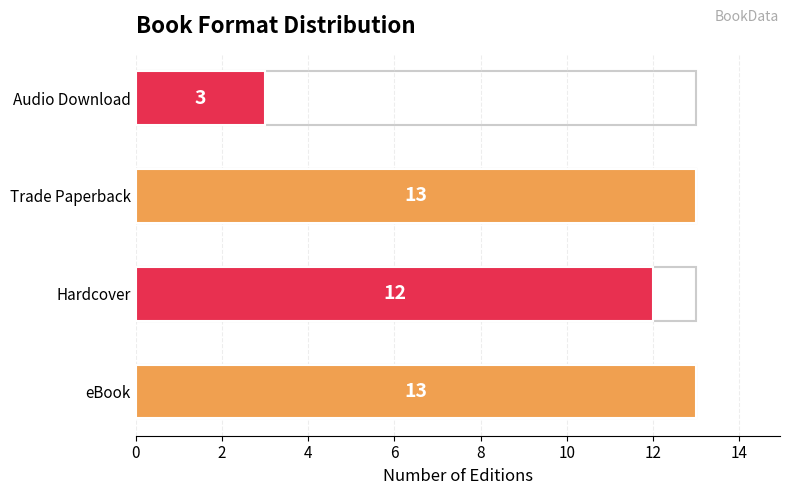

The value at eBook is 13. True or false?

True